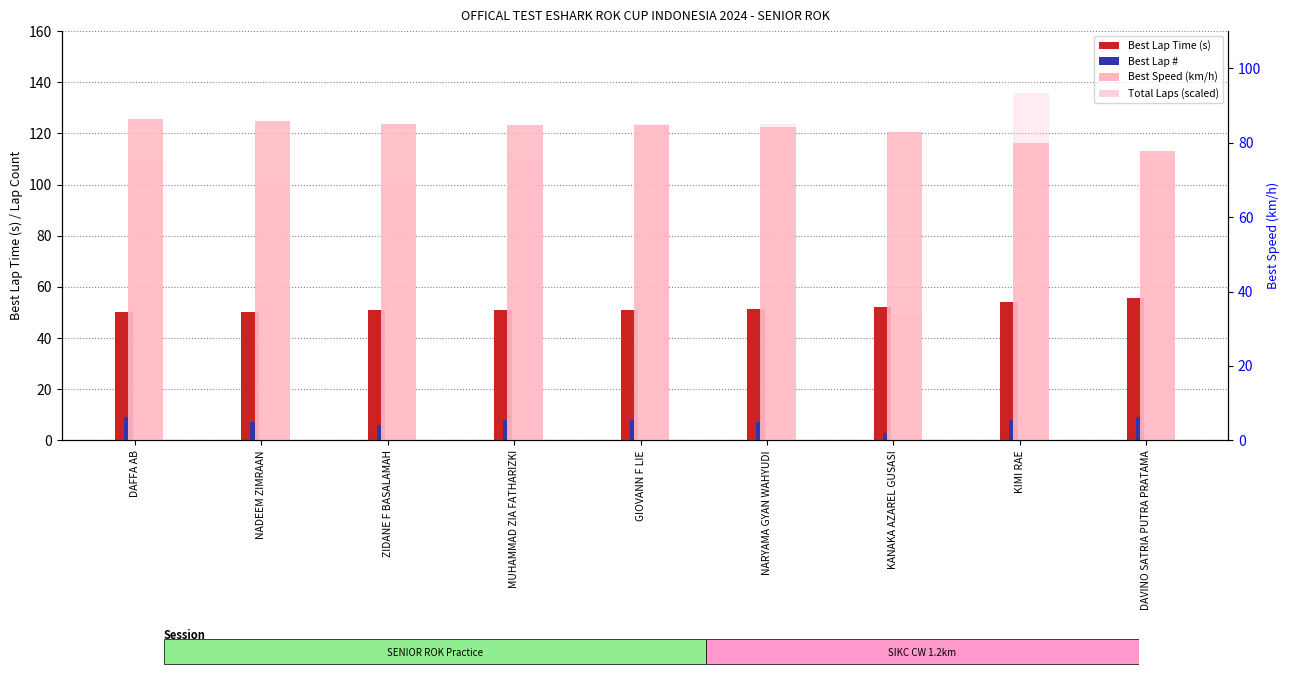

At which label is Best Lap # closest to 6?

ZIDANE F BASALAMAH